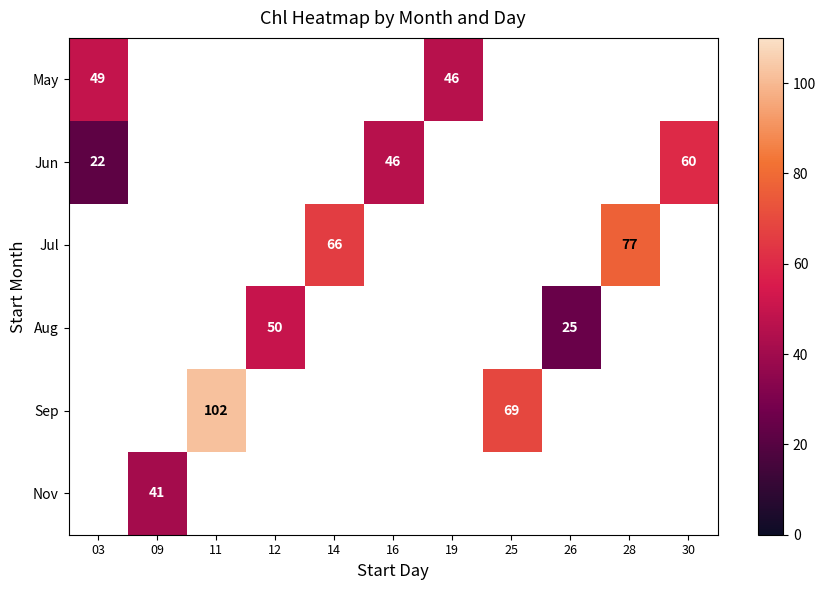

At which label does Jun first exceed 46?

30